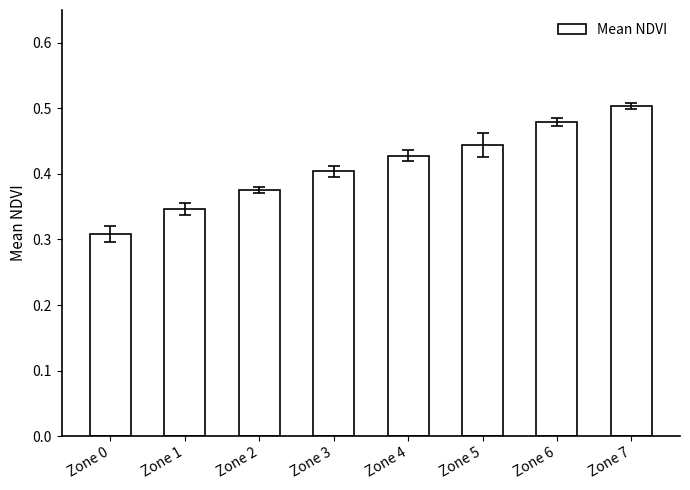

What is the difference between the maximum and second lowest values?

0.2